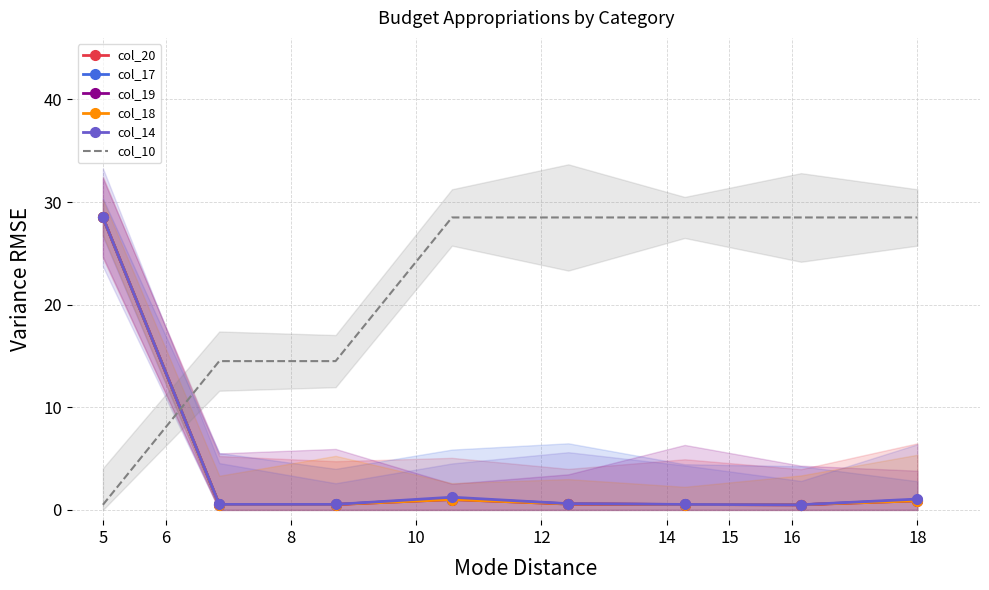

True or false: col_18 and col_19 intersect in this chart.

False